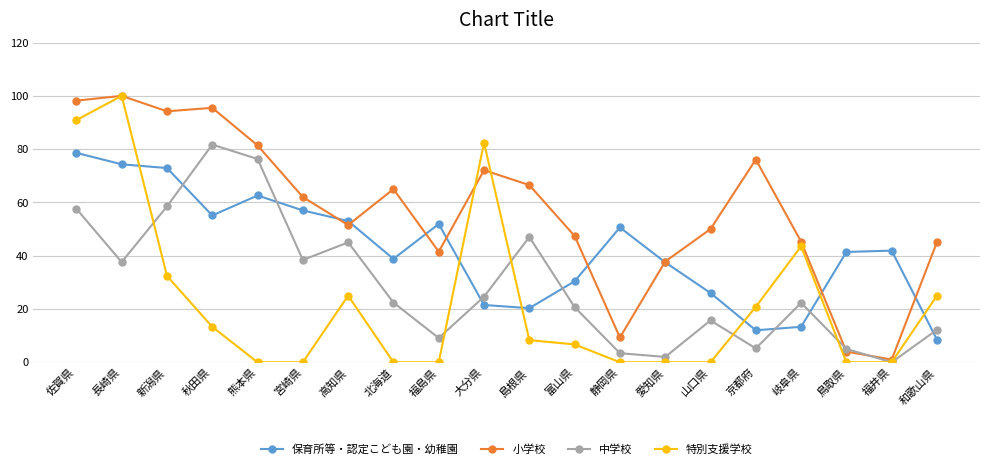

The 中学校 series shows 2.0 at 愛知県. True or false?

True